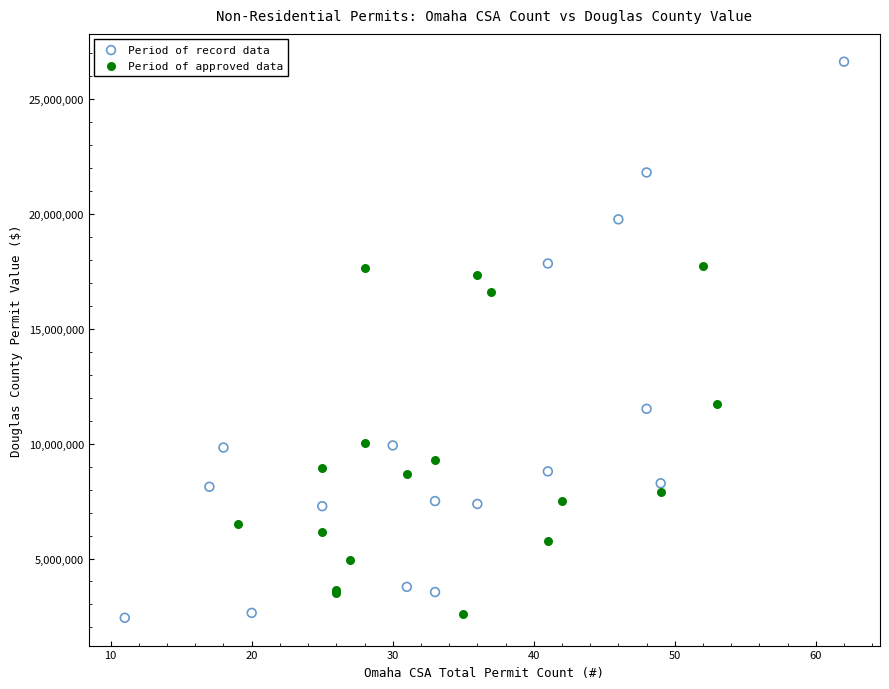

Which series reaches the maximum Y coordinate?

Period of record data